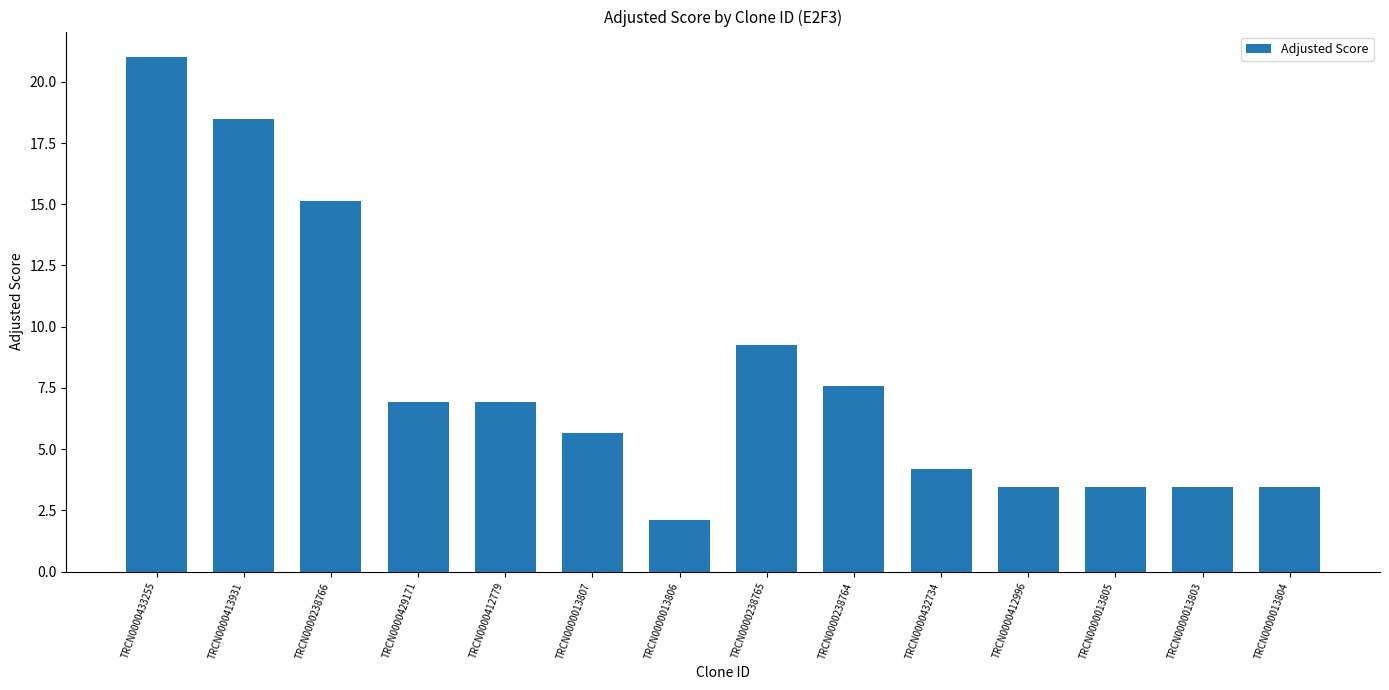

Read the value at TRCN0000013804.

3.5